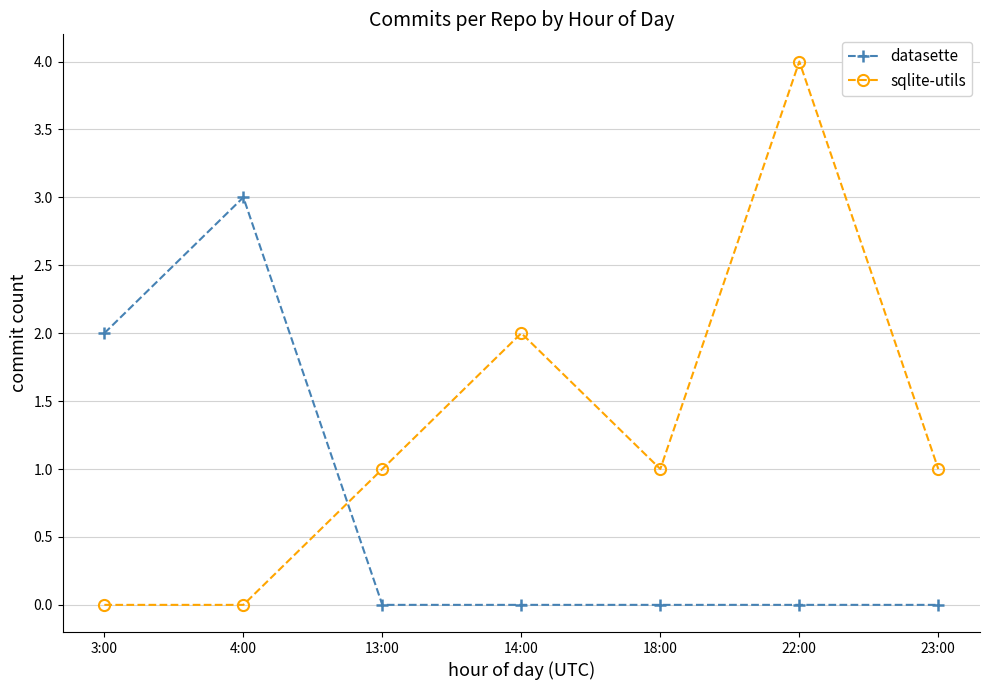

Which series has the largest total across all categories?

sqlite-utils